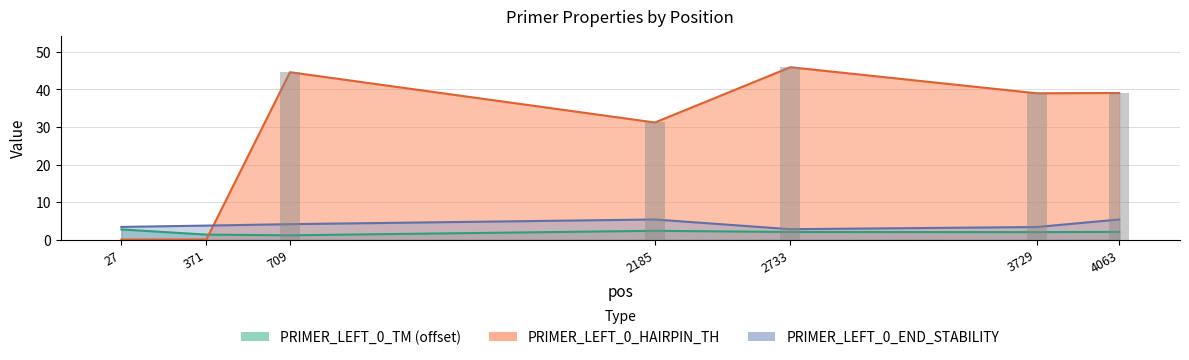

Reading left to right, extract all data points from this chart.

PRIMER_LEFT_0_TM: 2.7	1.3	1.1	2.3	2.0	2.0	2.0
PRIMER_LEFT_0_HAIRPIN_TH: 0.0	0.0	44.6	31.2	45.9	39.0	39.1
PRIMER_LEFT_0_END_STABILITY: 3.4	3.7	4.1	5.3	2.8	3.3	5.3